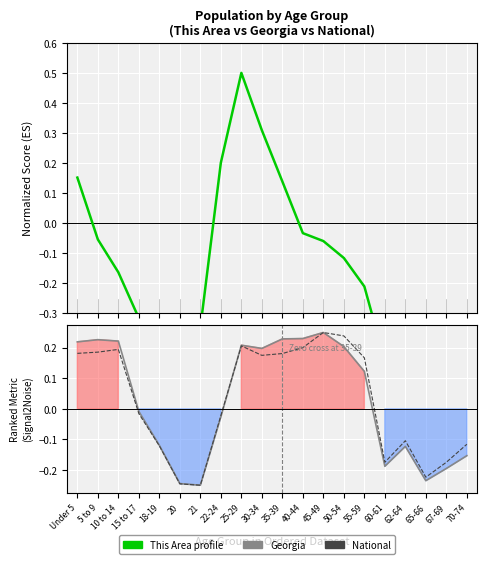

Which has a higher value, 15 to 17 or 60-61?

15 to 17